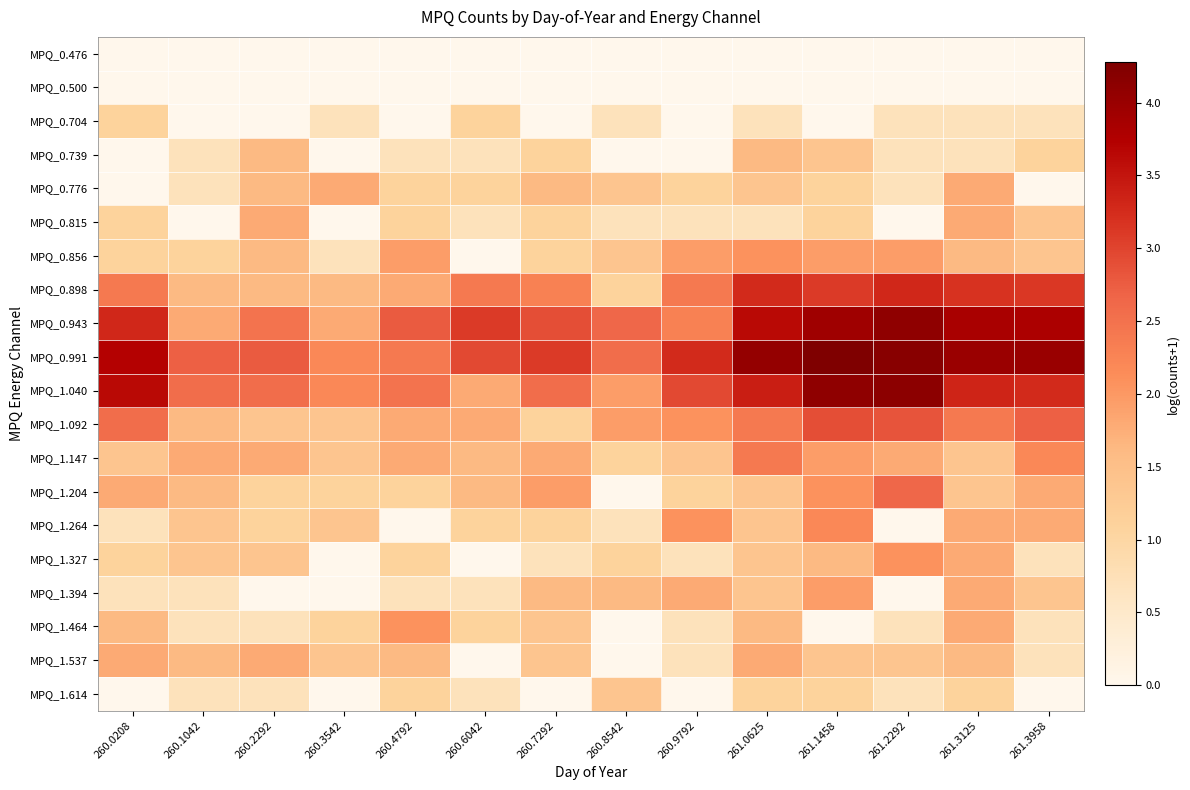

How many series are shown in this chart?

20